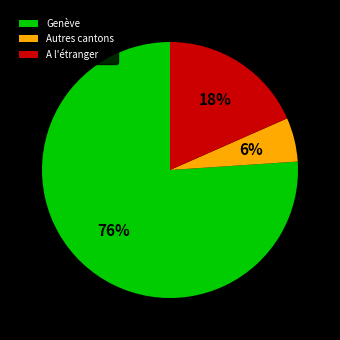

Which slice is the largest?

Genève